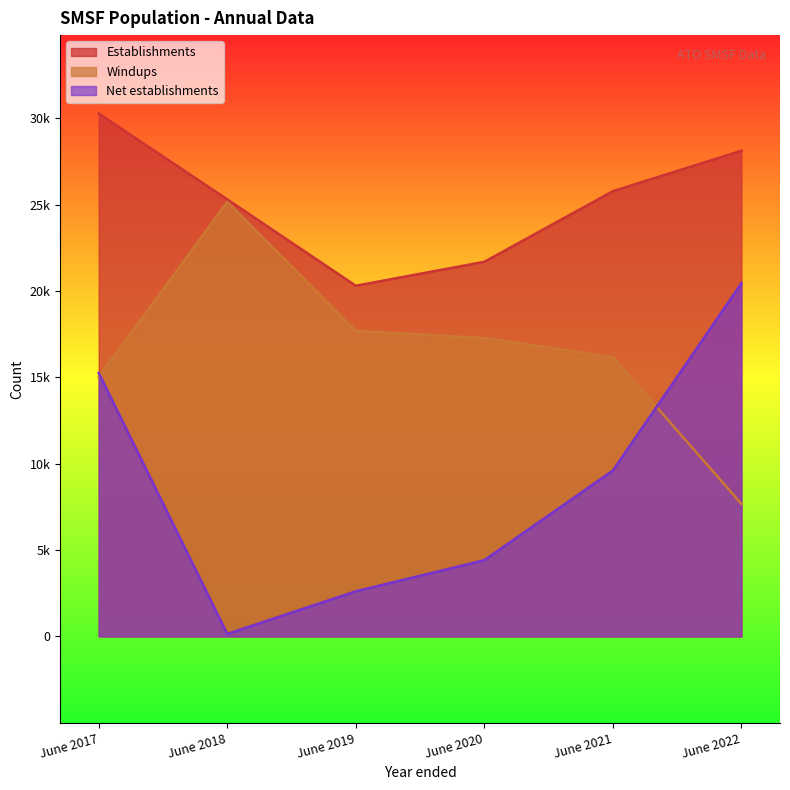

What is the sum of all Net establishments values?

52492